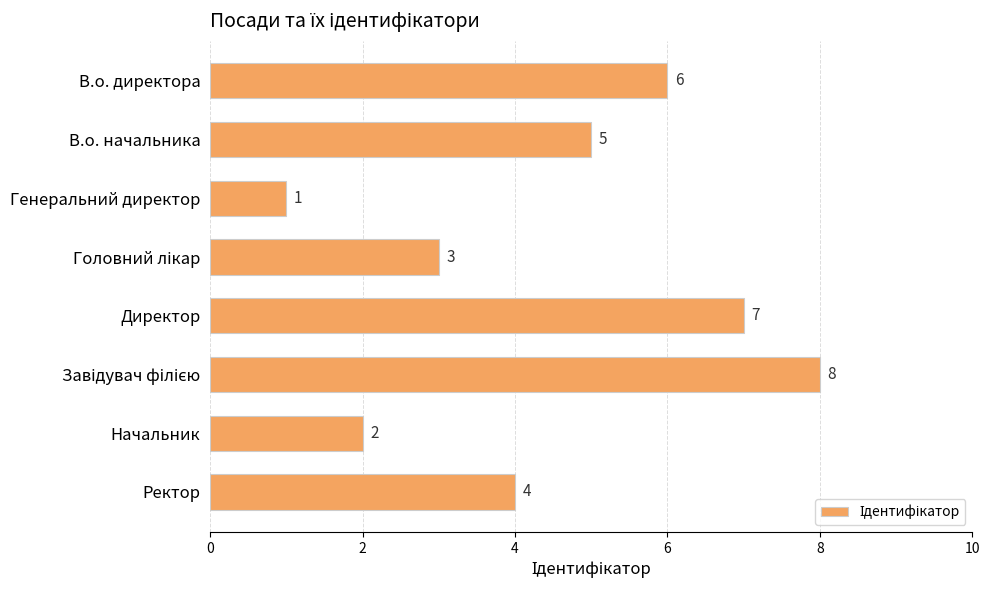

Approximately how many times larger is the value at Генеральний директор compared to Начальник?

0.5